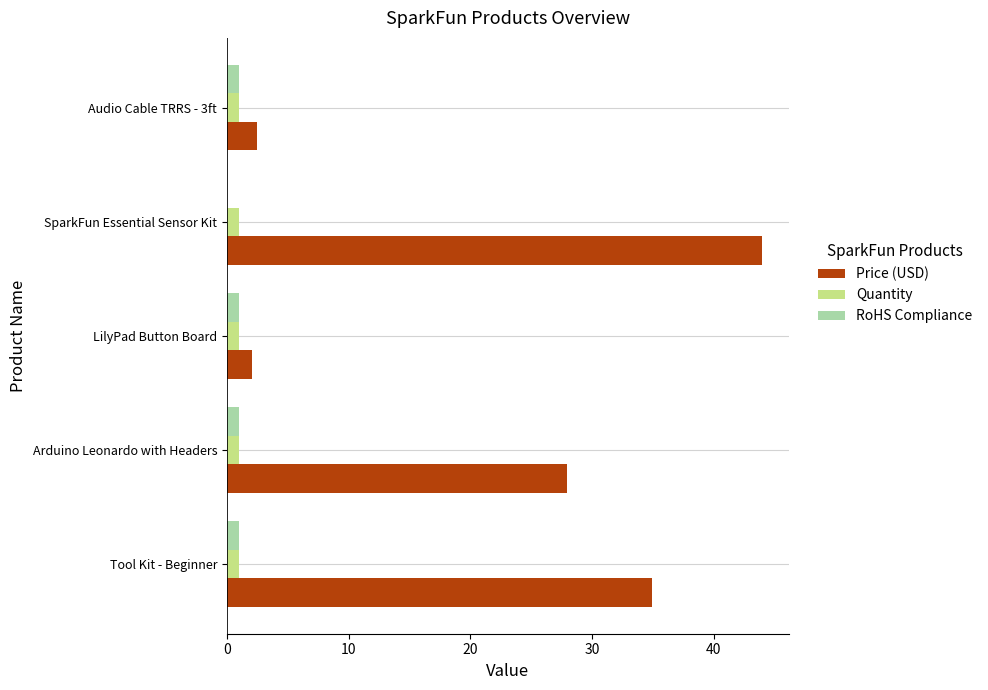

What is the maximum value shown in the chart?

44.0